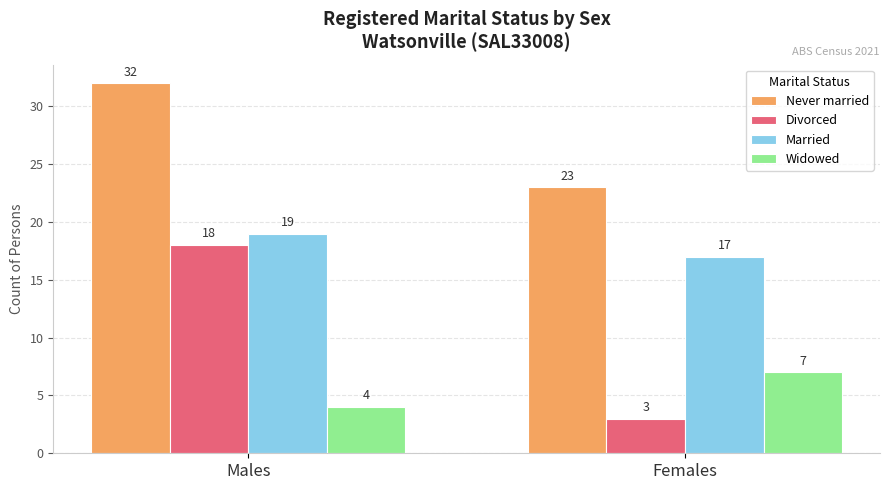

At how many categories does at least one series exceed 28?

1